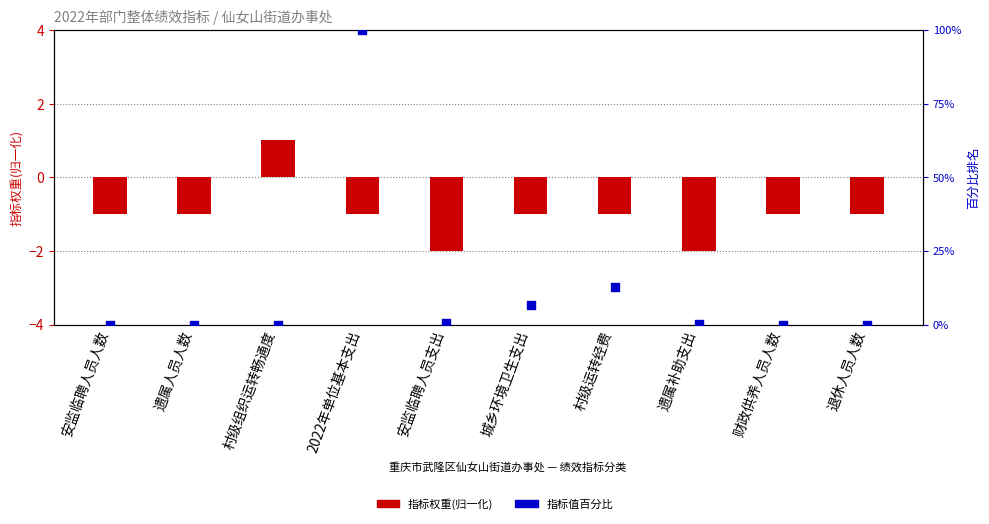

Which has a higher value, 财政供养人员人数 or 2022年单位基本支出?

2022年单位基本支出